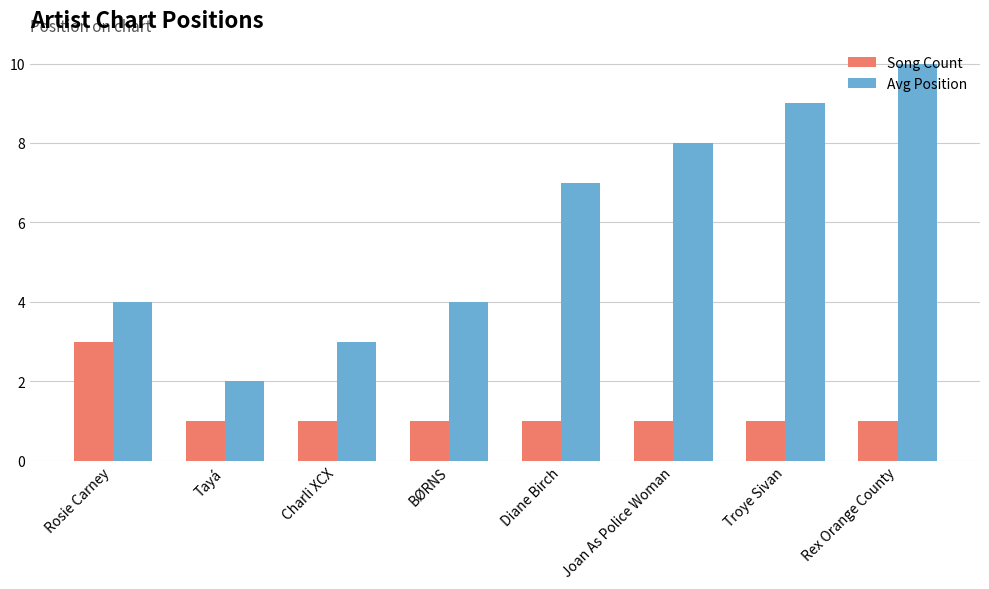

What value does the Avg Position series have at Diane Birch?

7